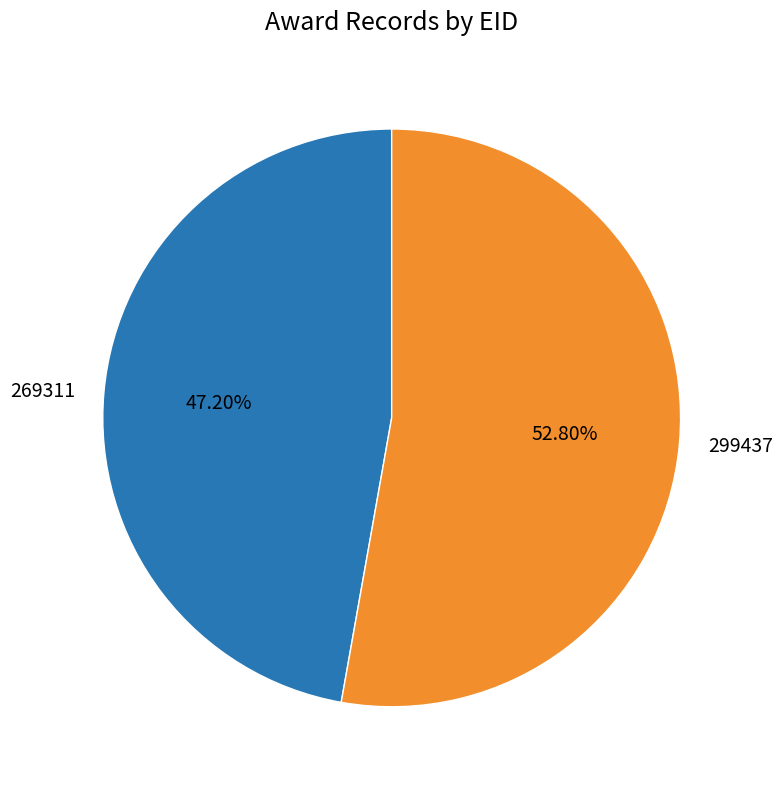

To the nearest percent, what is the difference between the 299437 and 269311 slice percentages?

6%